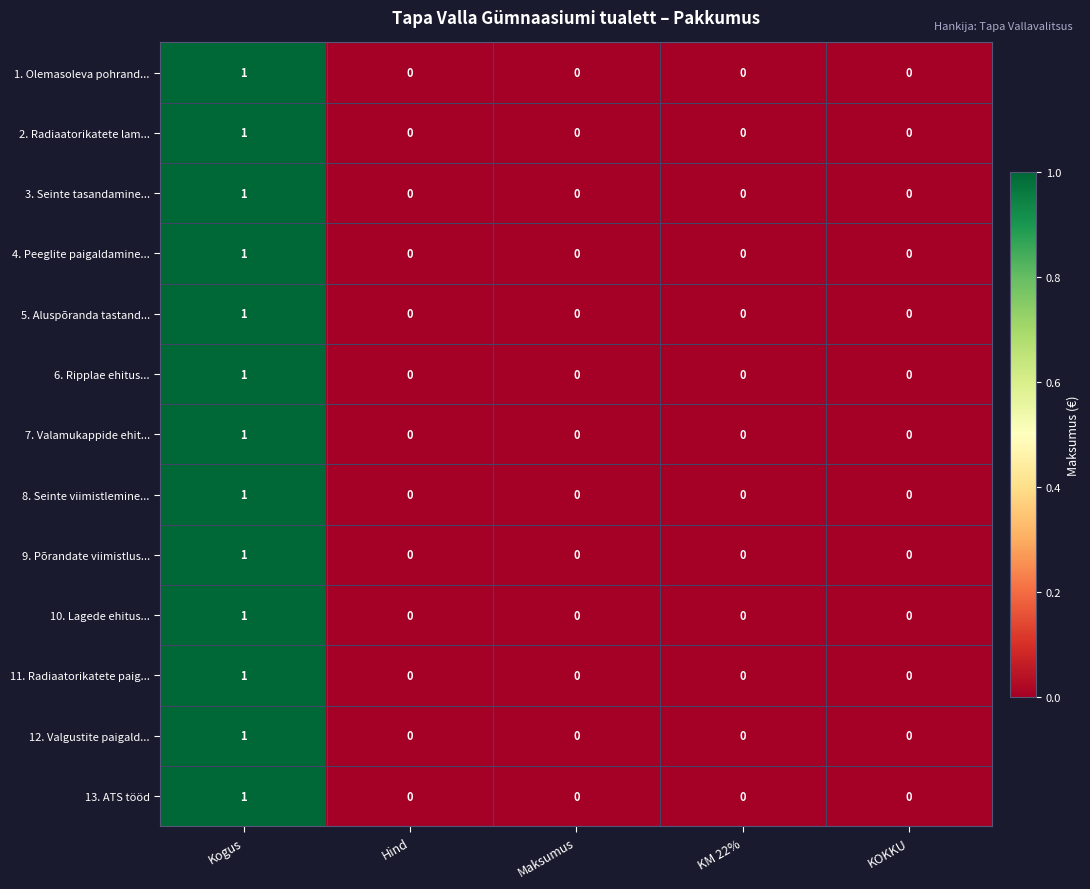

How many distinct data groups are displayed?

13